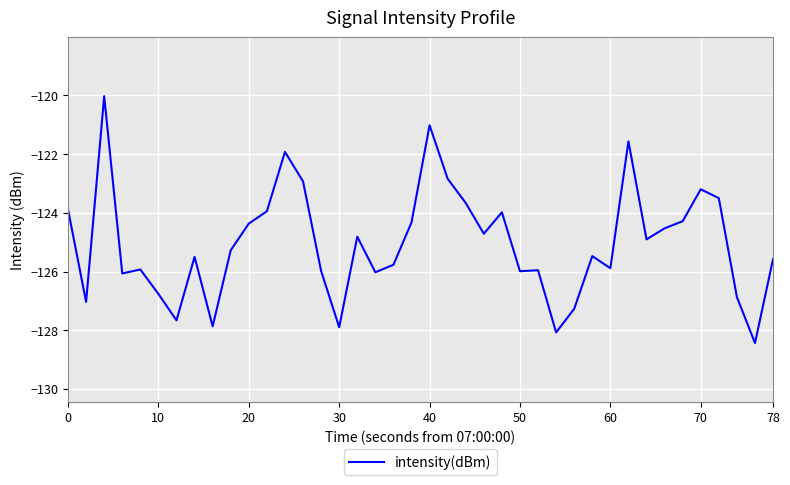

What is the smallest value displayed?

-128.4